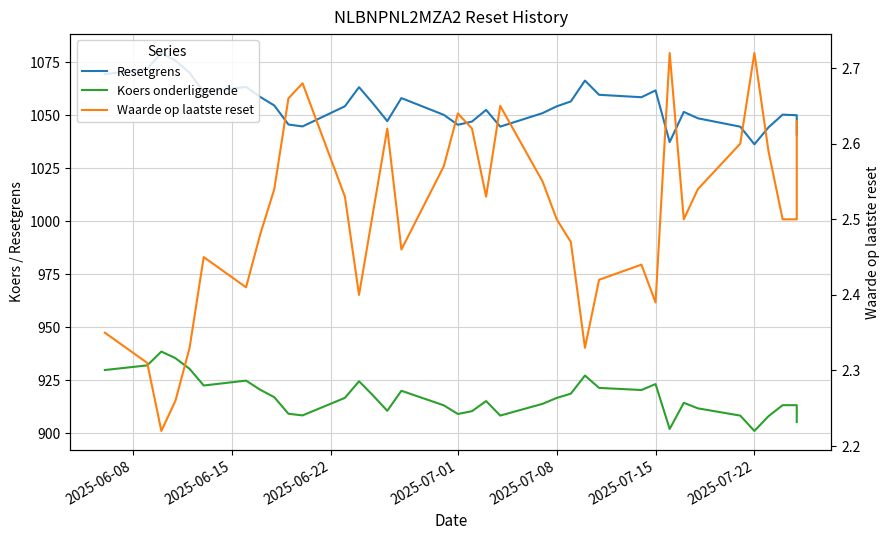

Which series has the largest total across all categories?

Resetgrens